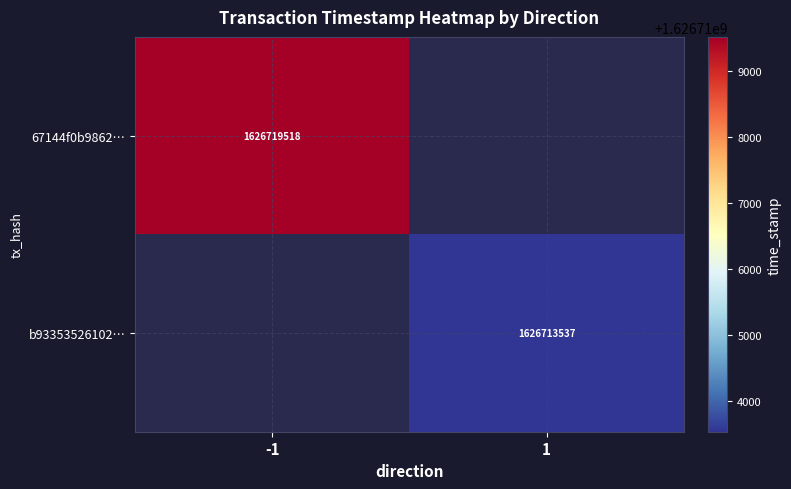

How many series are shown in this chart?

2